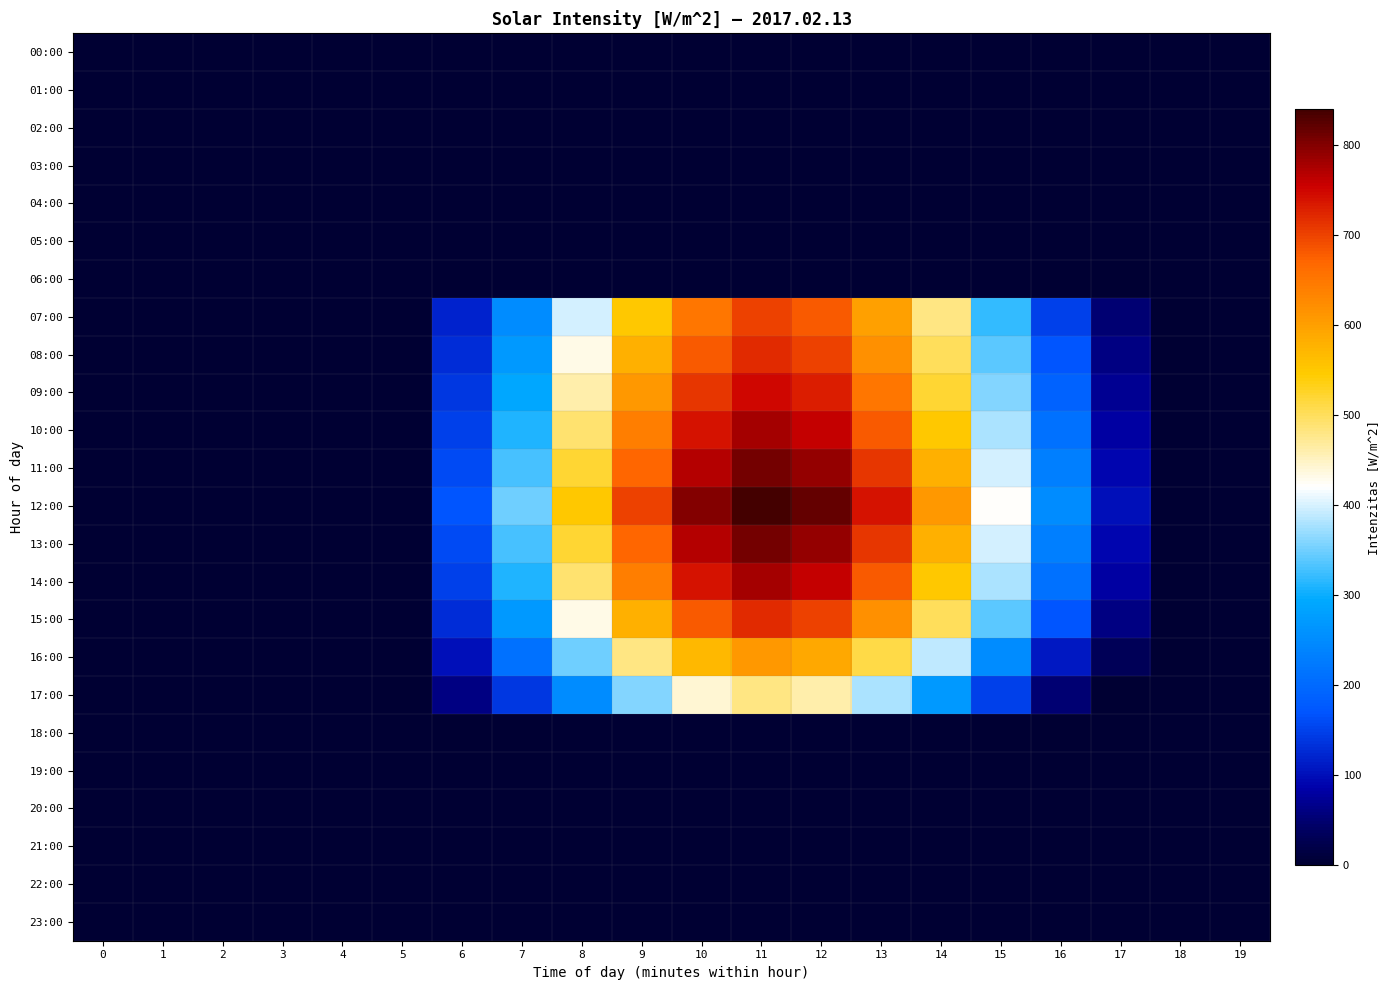

Which has a higher value, 13 or 16?

13